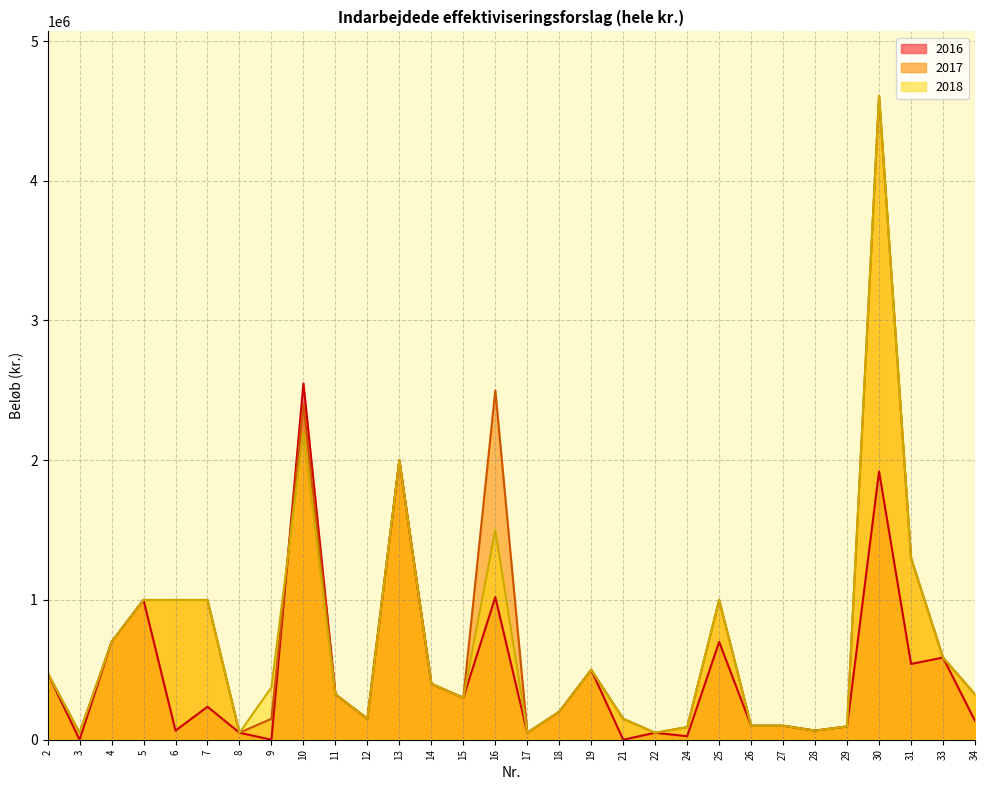

True or false: 2018 and 2016 cross at least once.

True